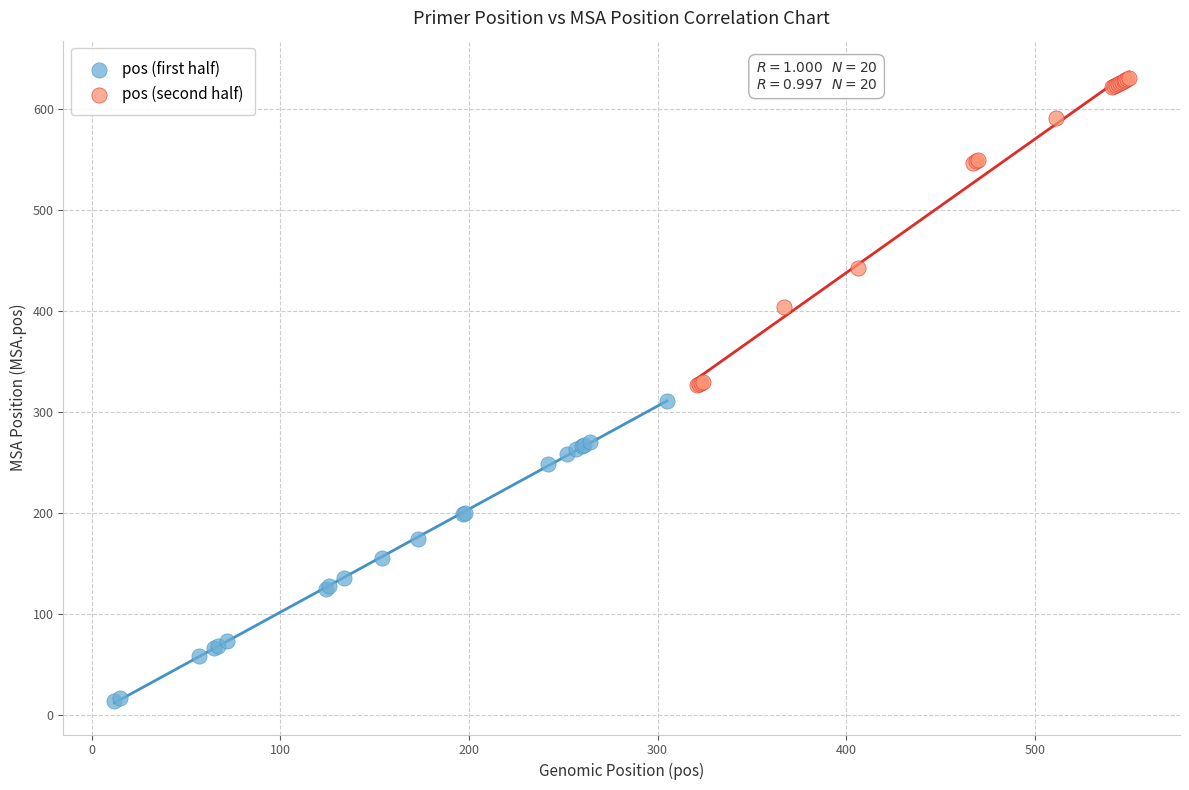

Which series reaches the minimum Y coordinate?

pos (first half)